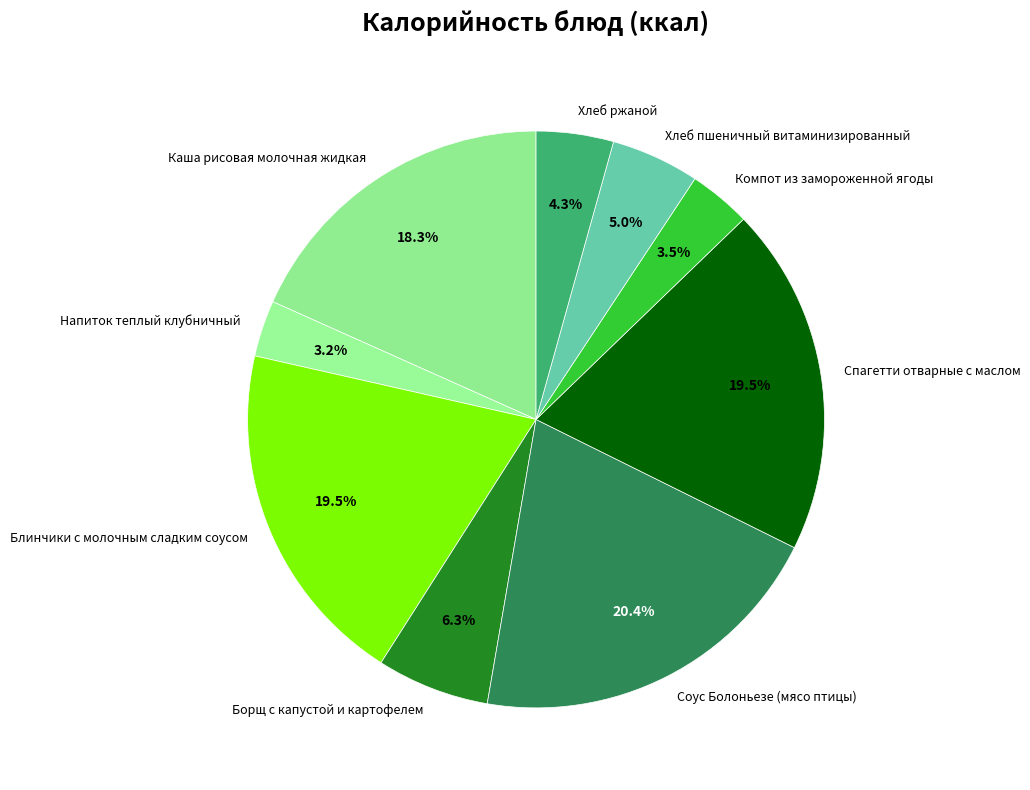

What percentage is the Каша рисовая молочная жидкая slice, to the nearest percent?

18%